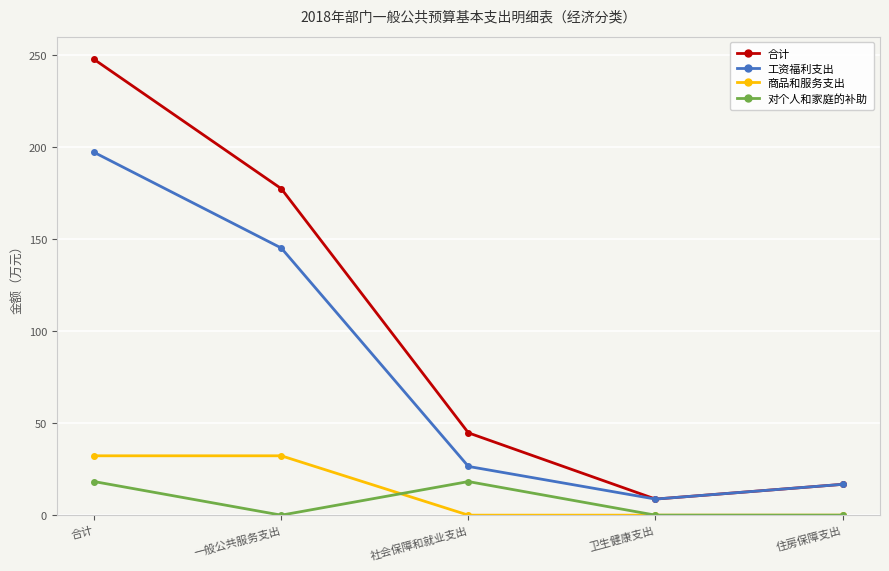

True or false: 工资福利支出 and 商品和服务支出 intersect in this chart.

False